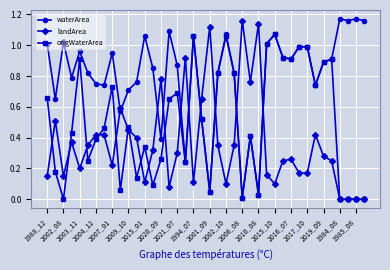

How many lines are shown in the chart?

3